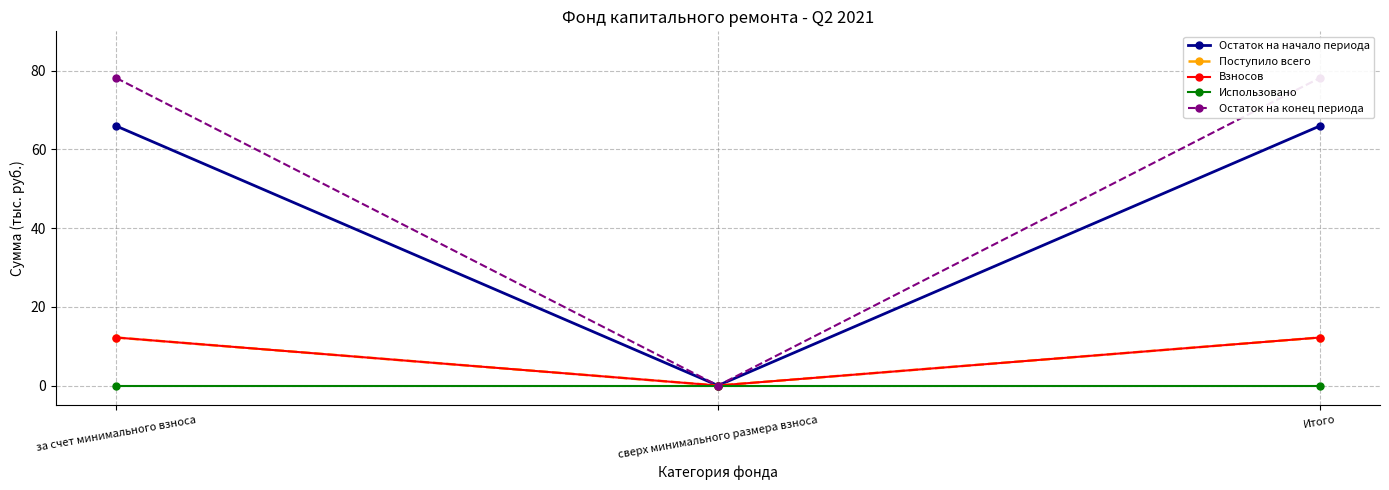

What position from the right is за счет минимального взноса?

3